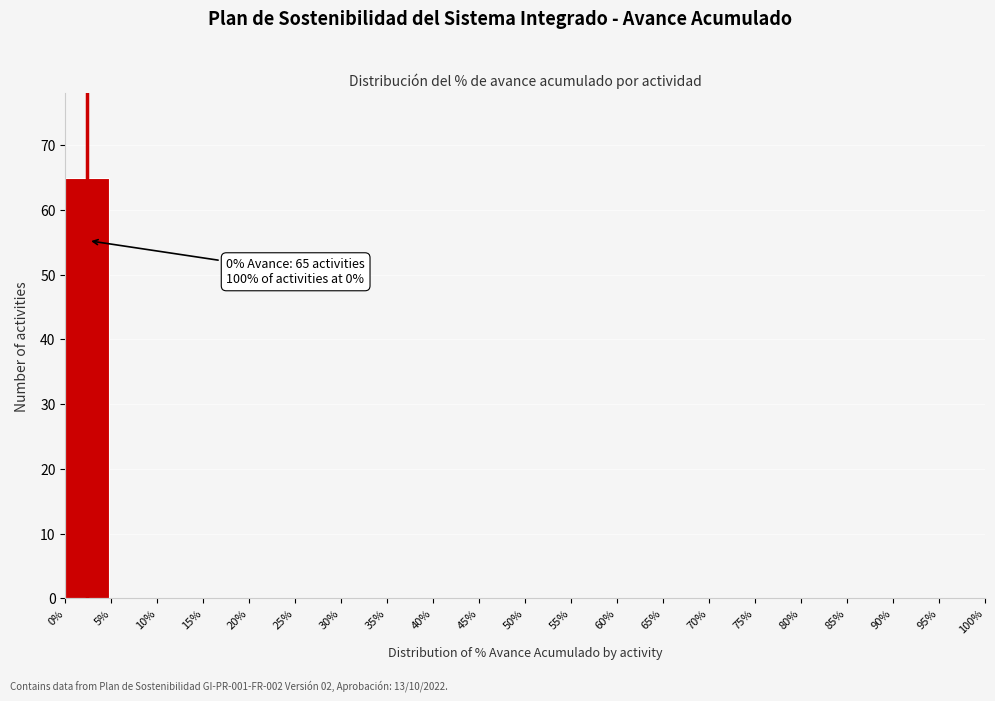

Over which range of the x-axis is the bar tallest?

0% to 5%